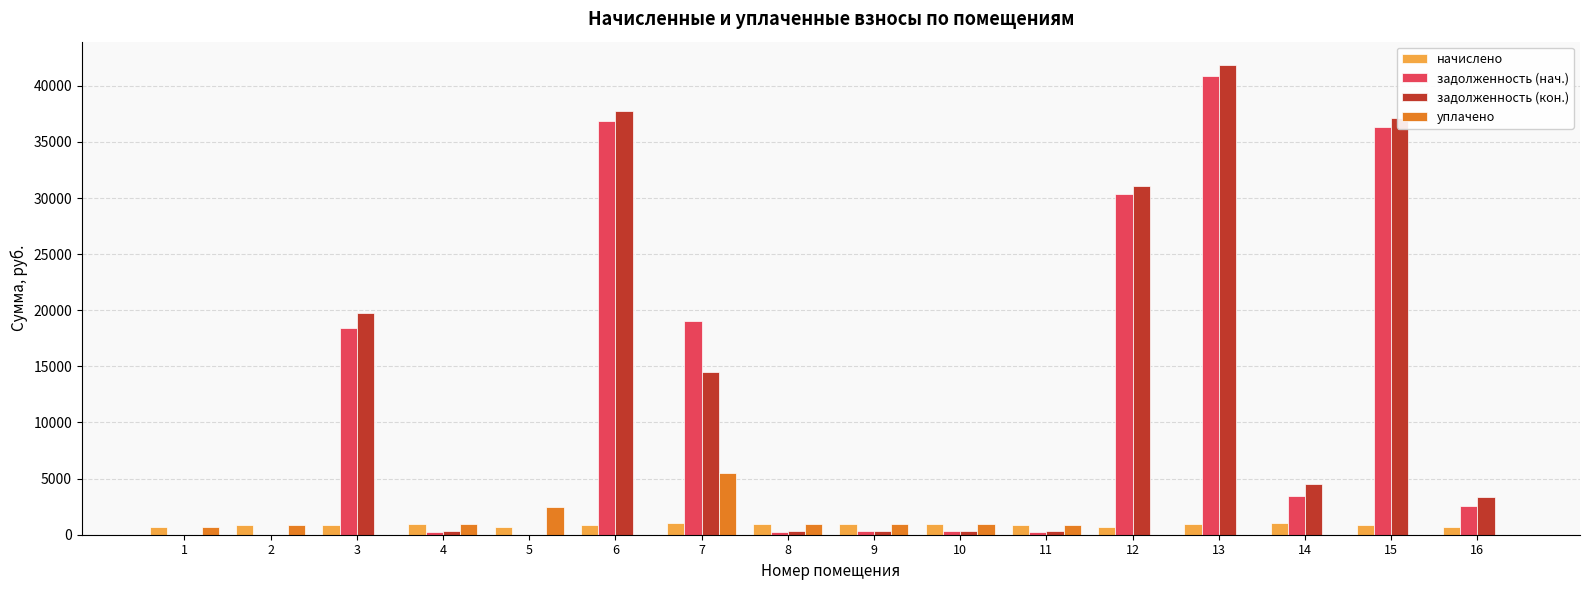

What is the spread (max minus min) of values at 8?

660.5